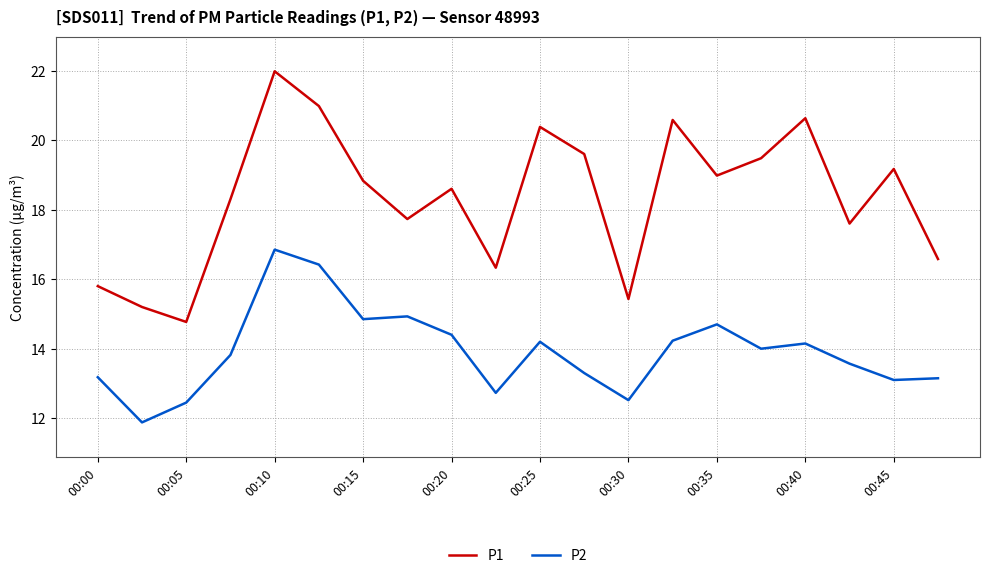

What are all the series names shown in the legend?

P1, P2